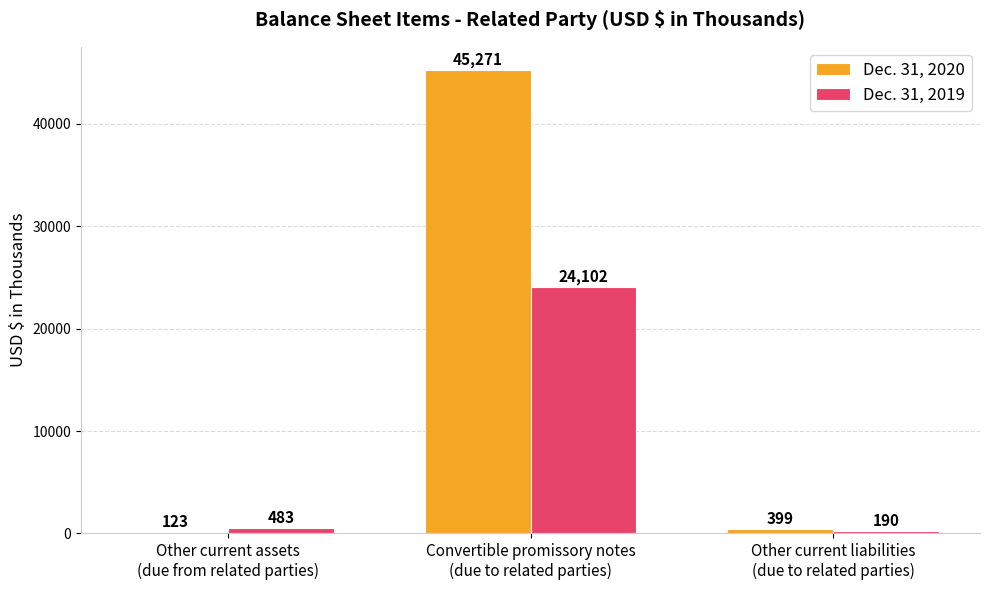

Where is Dec. 31, 2019 nearest to the value 12146?

Other current assets
(due from related parties)